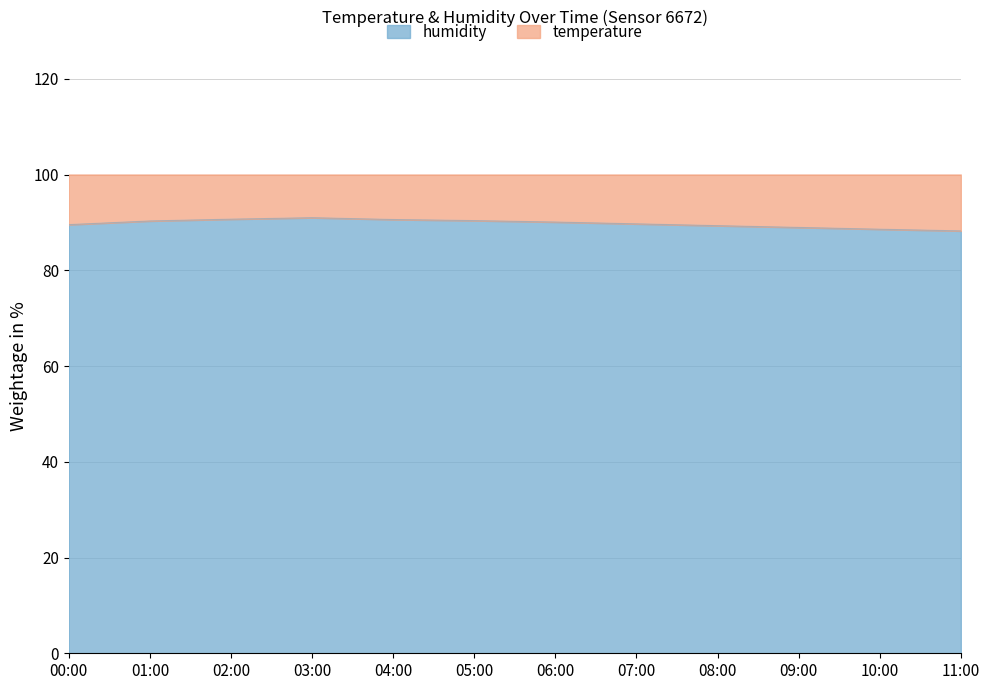

List the labels in order of value, smallest first.

11:00, 10:00, 09:00, 08:00, 00:00, 07:00, 06:00, 01:00, 05:00, 04:00, 02:00, 03:00